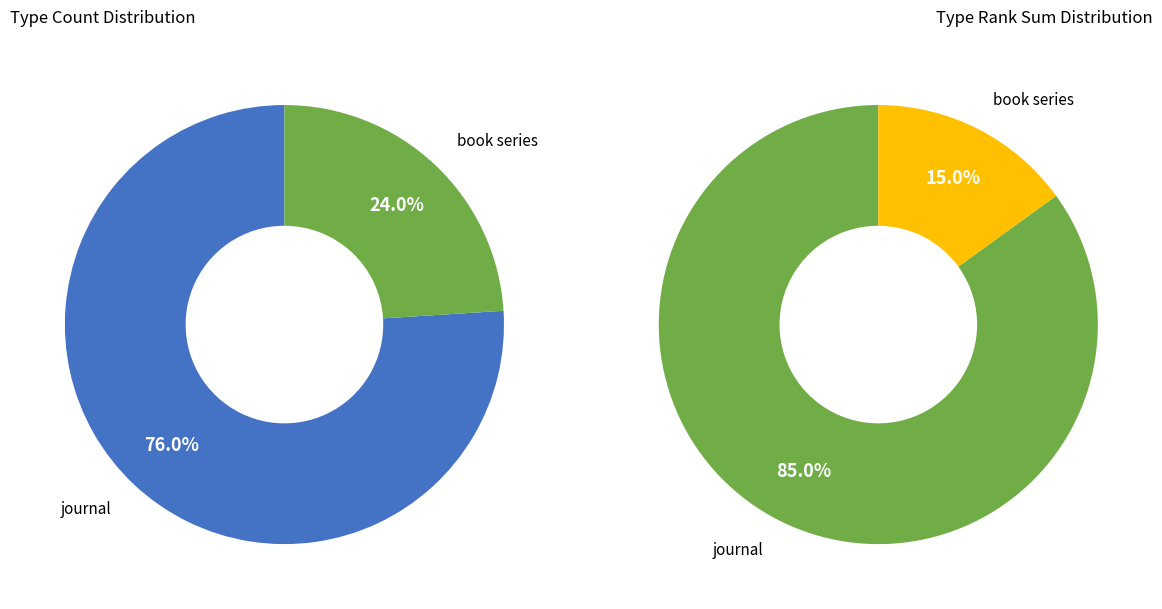

How many segments does this pie chart have?

2